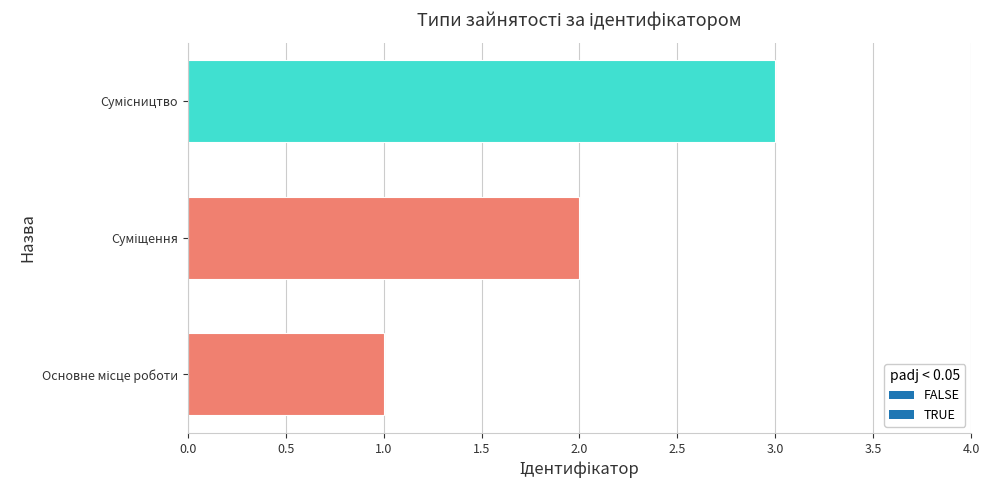

Count the number of data series in this chart.

1